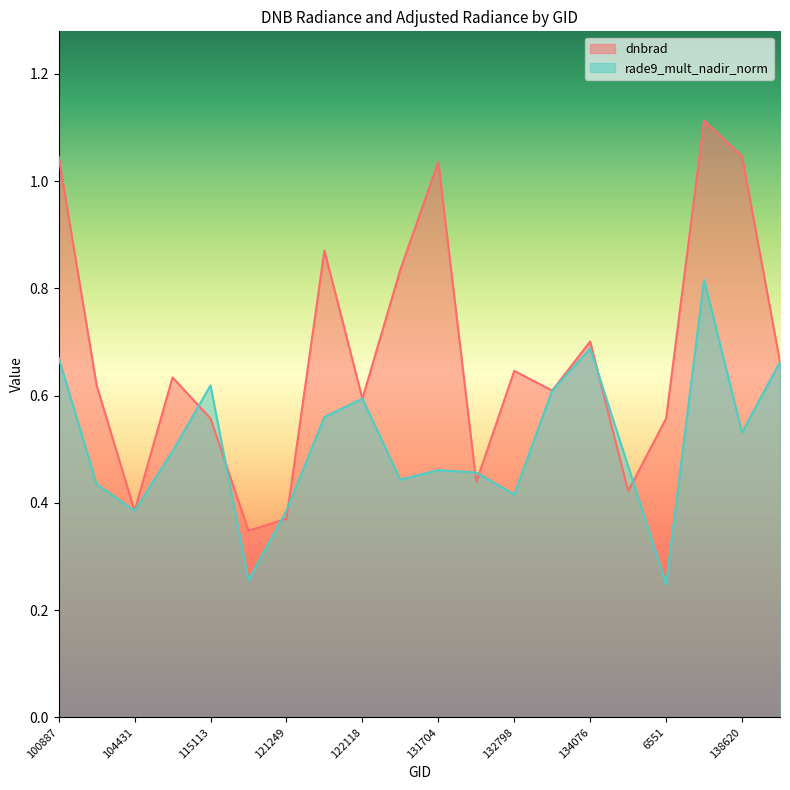

Reading left to right, extract all data points from this chart.

dnbrad: 1.0	0.6	0.4	0.6	0.6	0.3	0.4	0.9	0.6	0.8	1.0	0.4	0.6	0.6	0.7	0.4	0.6	1.1	1.0	0.7
rade9_mult_nadir_norm: 0.7	0.4	0.4	0.5	0.6	0.3	0.4	0.6	0.6	0.4	0.5	0.5	0.4	0.6	0.7	0.5	0.2	0.8	0.5	0.7